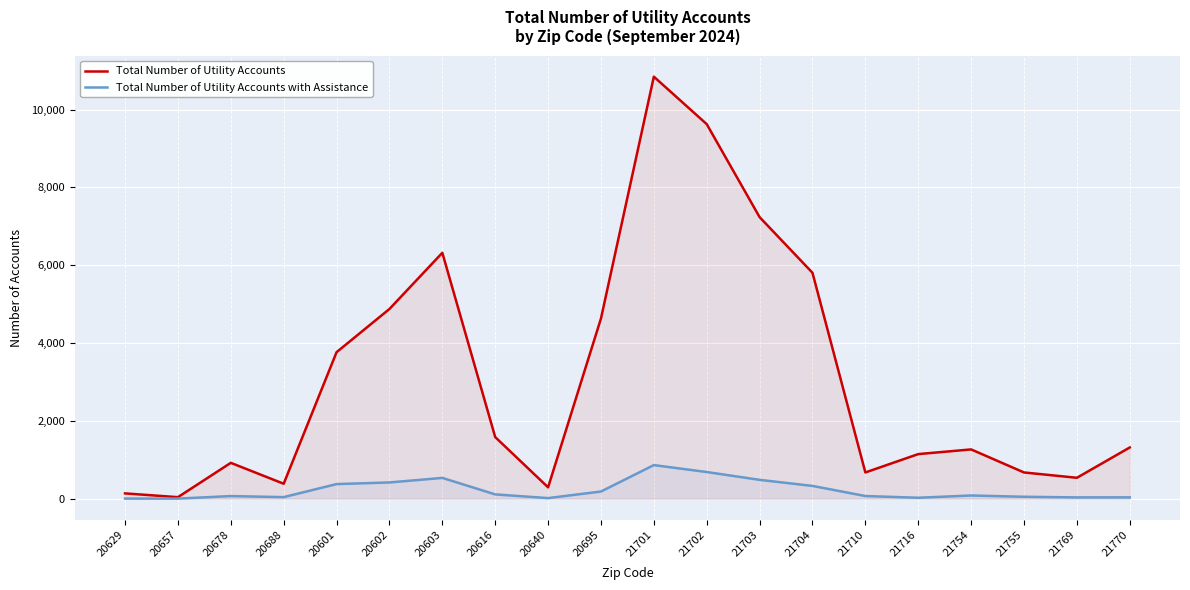

Does the chart display data point markers on the line(s)?

No